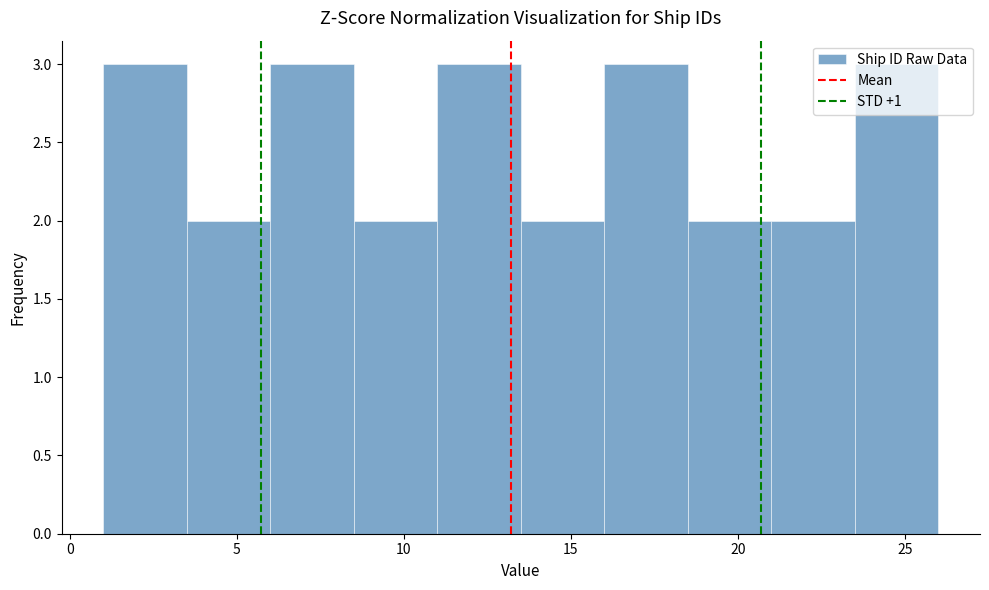

Reading left to right, transcribe this chart: for each bar, give the range it covers on the x-axis and its height. The values are not printed on the chart, so give them approximately, as read against the axis.

1.0 to 3.5: 3
3.5 to 6.0: 2
6.0 to 8.5: 3
8.5 to 11.0: 2
11.0 to 13.5: 3
13.5 to 16.0: 2
16.0 to 18.5: 3
18.5 to 21.0: 2
21.0 to 23.5: 2
23.5 to 26.0: 3